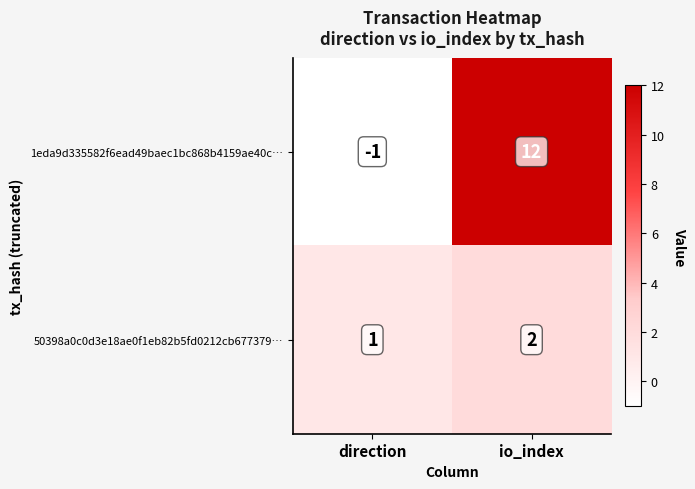

What is the smallest value displayed?

-1